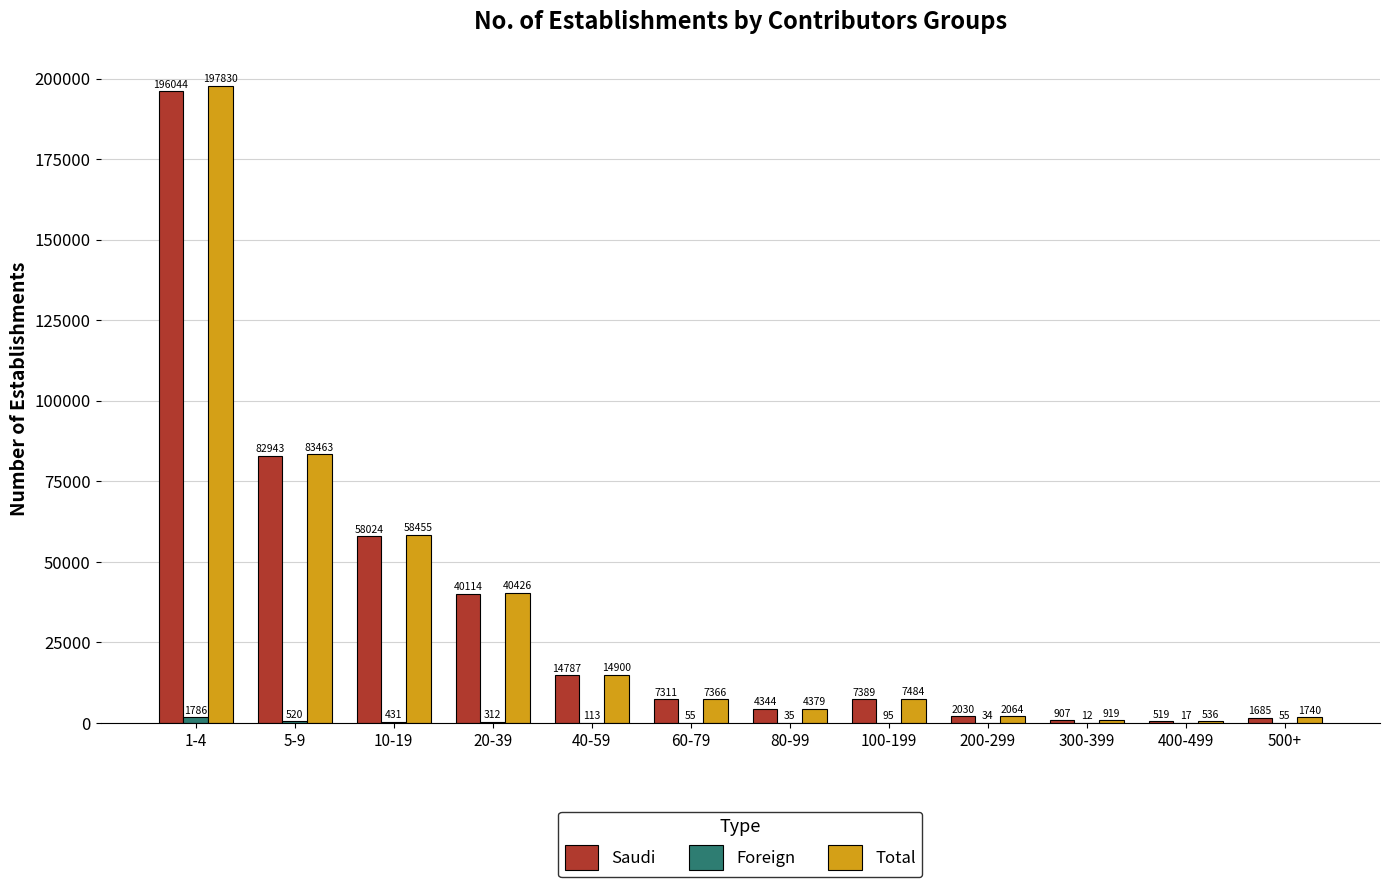

Where does the Total series first go above 7484?

1-4